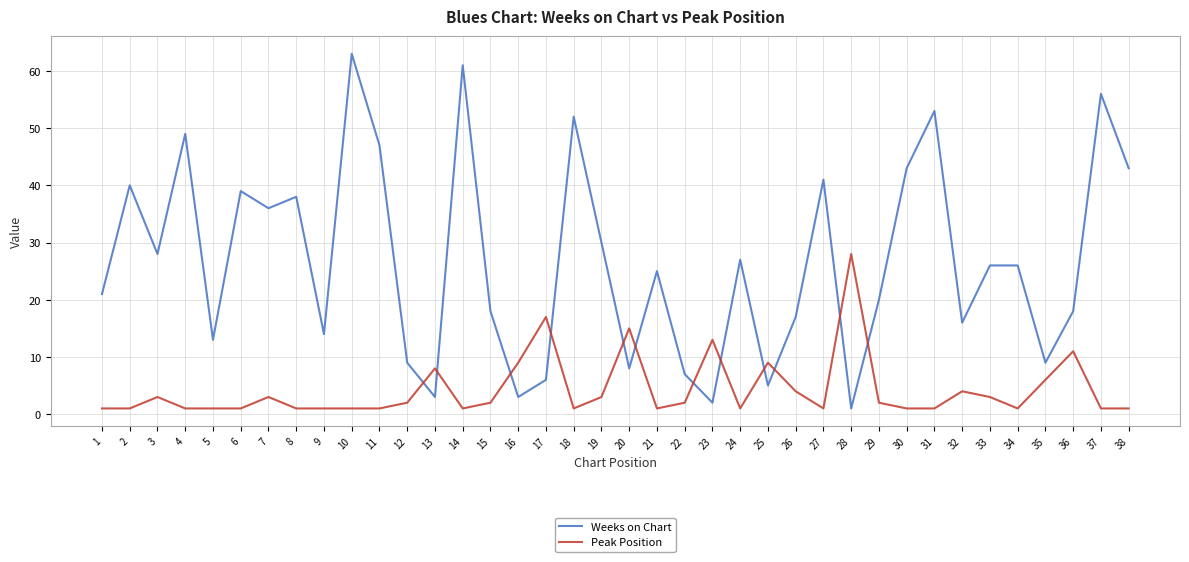

What is the smallest value displayed?

1